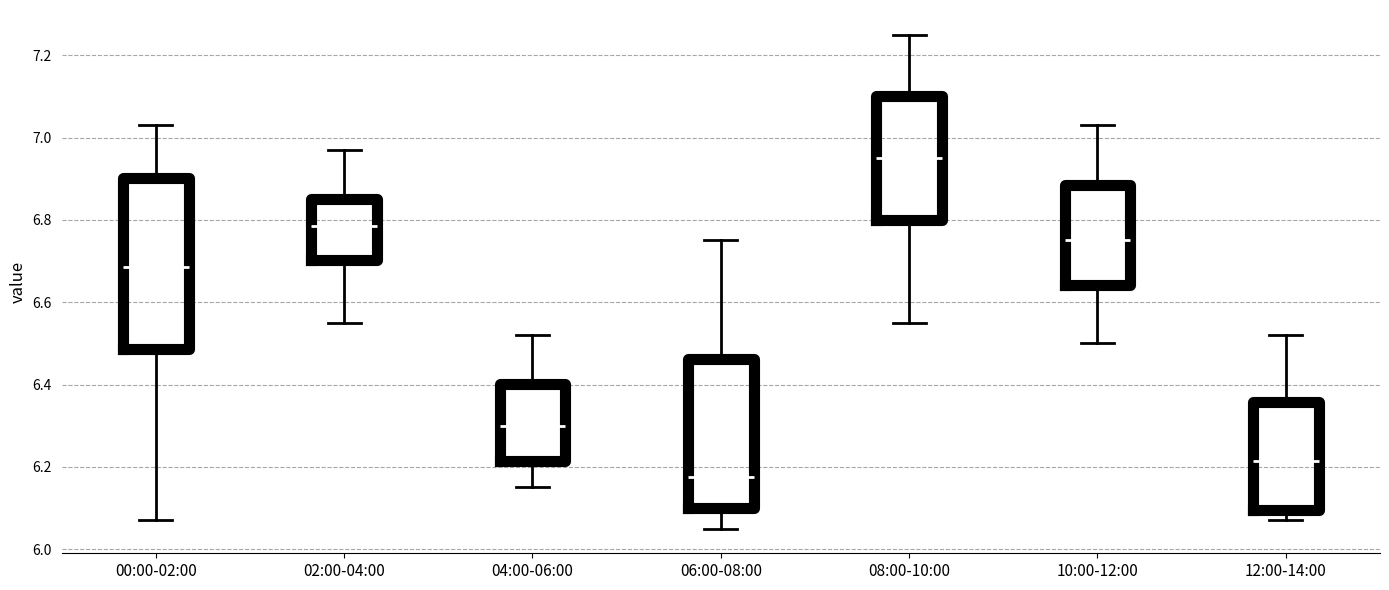

Where is the lower edge of the box for 00:00-02:00 on the y-axis? The values are not printed on the chart, so give them approximately, as read against the axis.

6.48